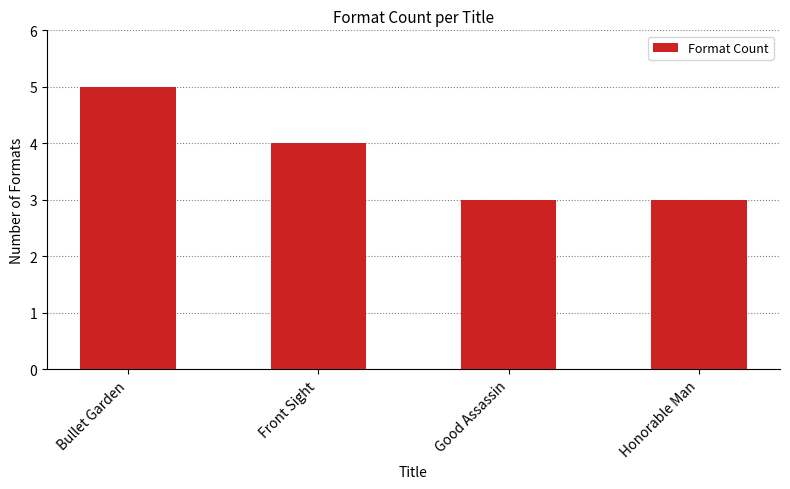

Where does the data first go above 4?

Bullet Garden